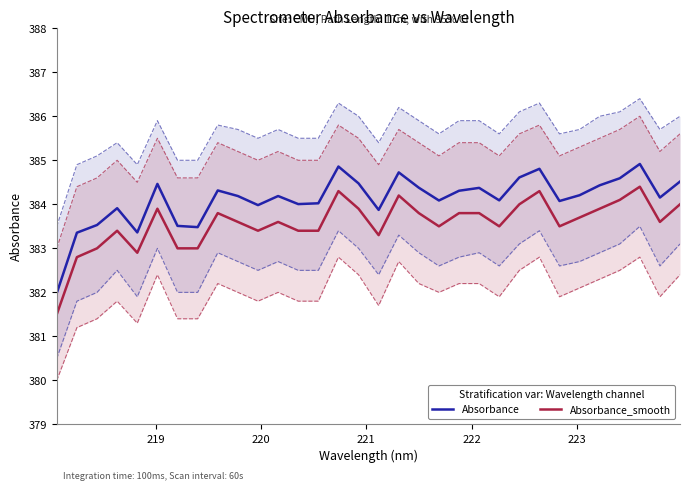

Reading right to left, transcribe all the data shown in this chart.

Absorbance: 384.5	384.2	384.9	384.6	384.4	384.2	384.1	384.8	384.6	384.1	384.4	384.3	384.1	384.4	384.7	383.9	384.5	384.9	384.0	384.0	384.2	384.0	384.2	384.3	383.5	383.5	384.5	383.4	383.9	383.5	383.4	382.0
Absorbance_smooth: 384.0	383.6	384.4	384.1	383.9	383.7	383.5	384.3	384.0	383.5	383.8	383.8	383.5	383.8	384.2	383.3	383.9	384.3	383.4	383.4	383.6	383.4	383.6	383.8	383.0	383.0	383.9	382.9	383.4	383.0	382.8	381.5